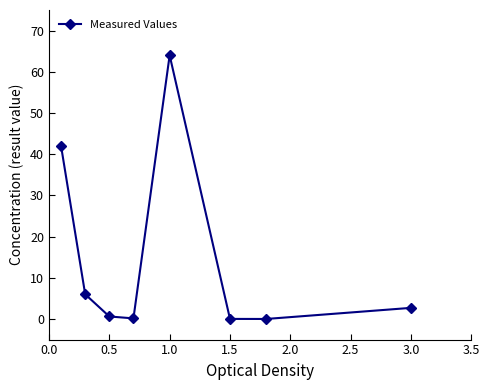

How many lines are shown in the chart?

1